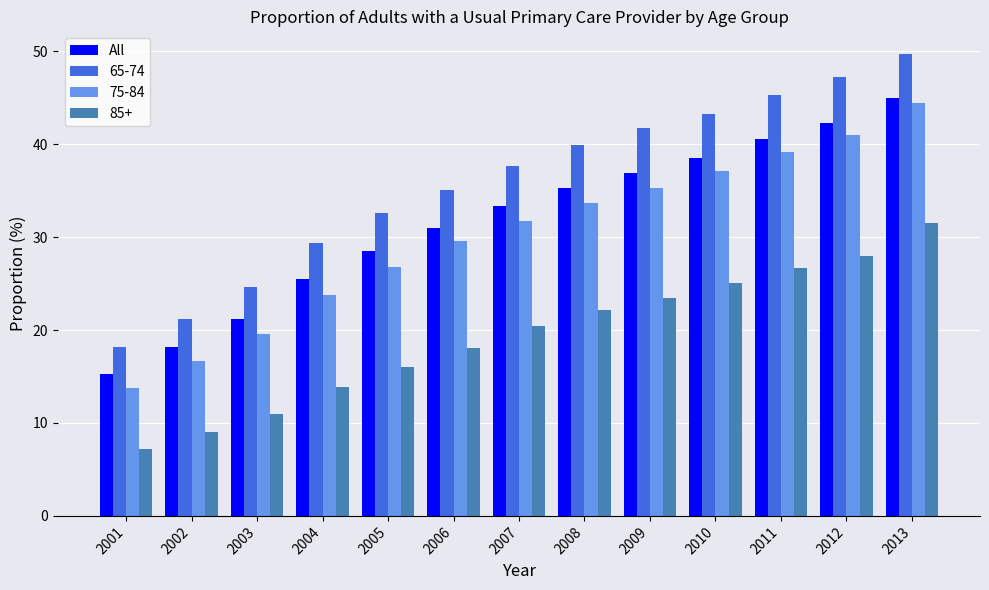

What is the greatest value displayed?

49.7